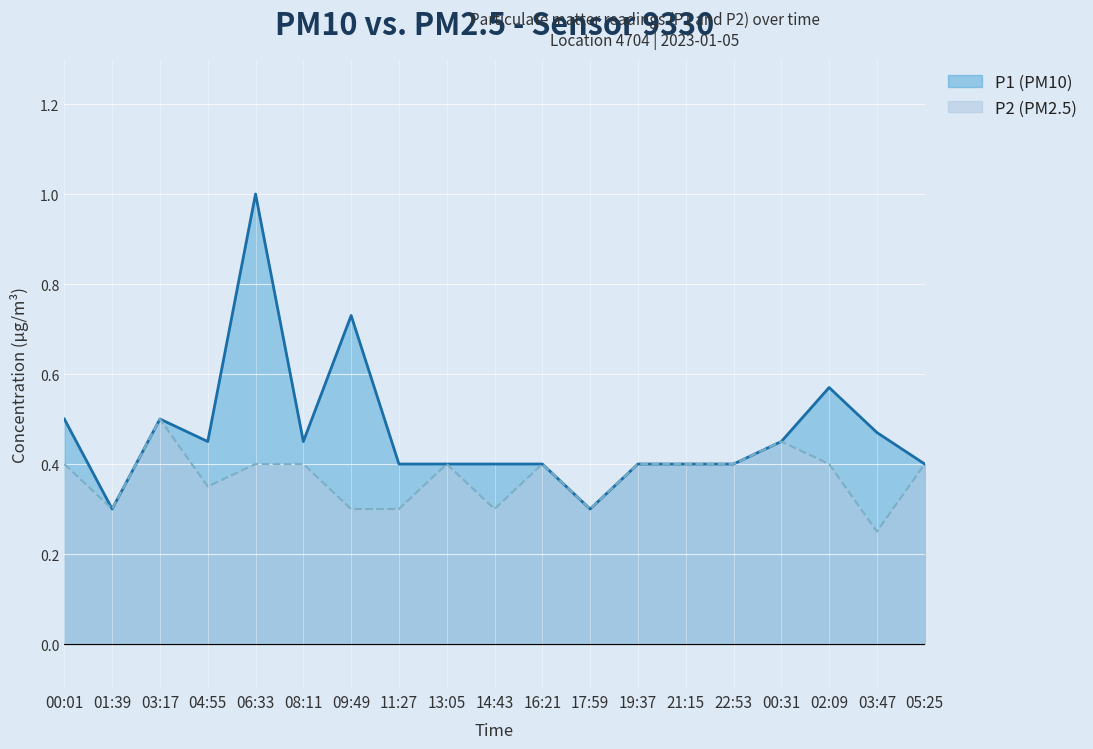

Rank the series by their average value, from lowest to highest.

P2 (PM2.5), P1 (PM10)